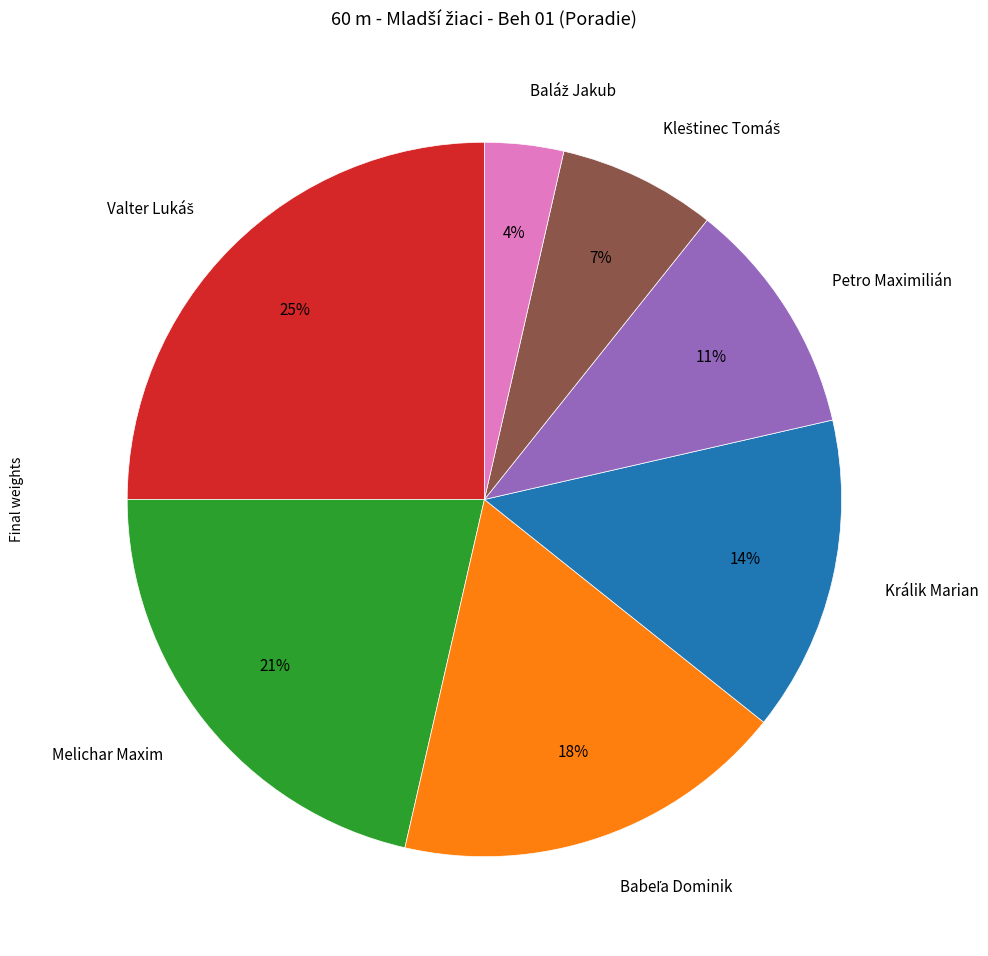

Is it true that Melichar Maxim is 21% of the pie?

True